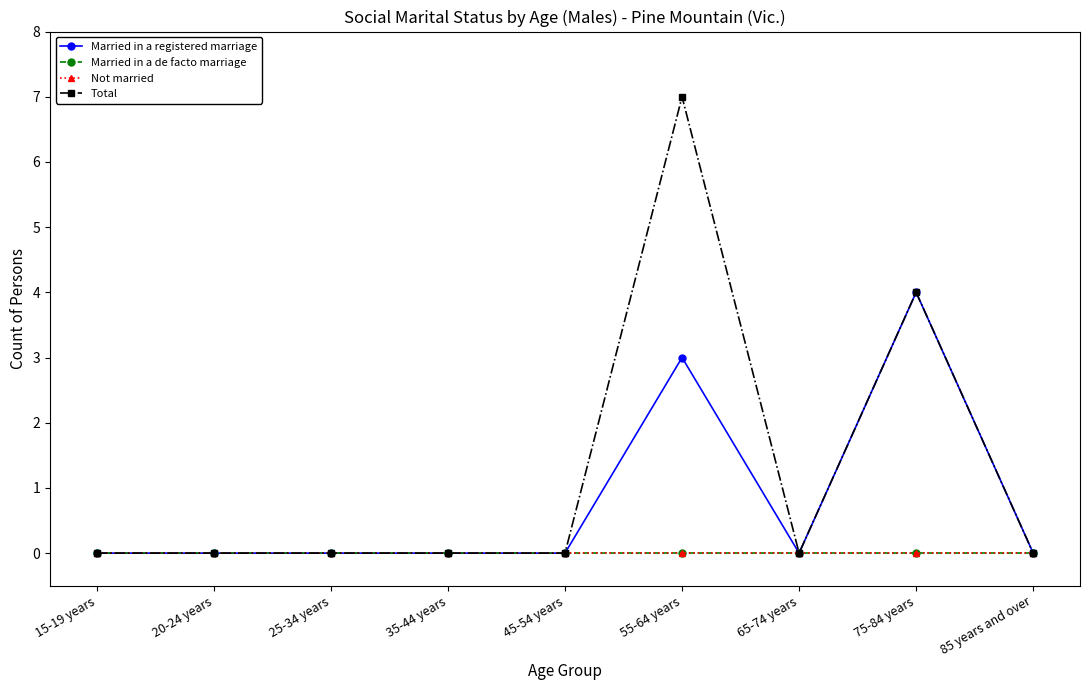

Does the chart have visible grid lines?

No